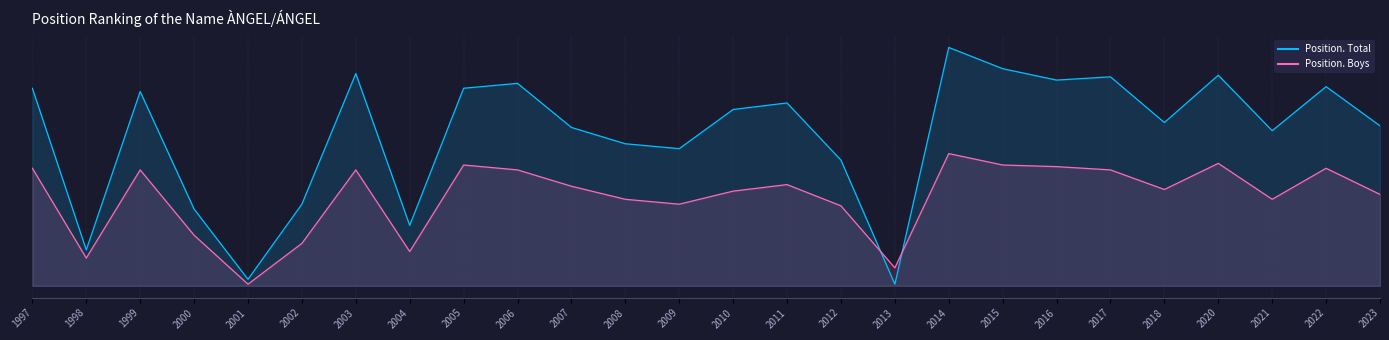

Reading left to right, list all the values displayed in this chart.

Position. Total line: 1997=121	1998=22	1999=119	2000=47	2001=4	2002=50	2003=130	2004=37	2005=121	2006=124	2007=97	2008=87	2009=84	2010=108	2011=112	2012=77	2013=1	2014=146	2015=133	2016=126	2017=128	2018=100	2020=129	2021=95	2022=122	2023=98
Position. Boys line: 1997=72	1998=17	1999=71	2000=31	2001=1	2002=26	2003=71	2004=21	2005=74	2006=71	2007=61	2008=53	2009=50	2010=58	2011=62	2012=49	2013=11	2014=81	2015=74	2016=73	2017=71	2018=59	2020=75	2021=53	2022=72	2023=56